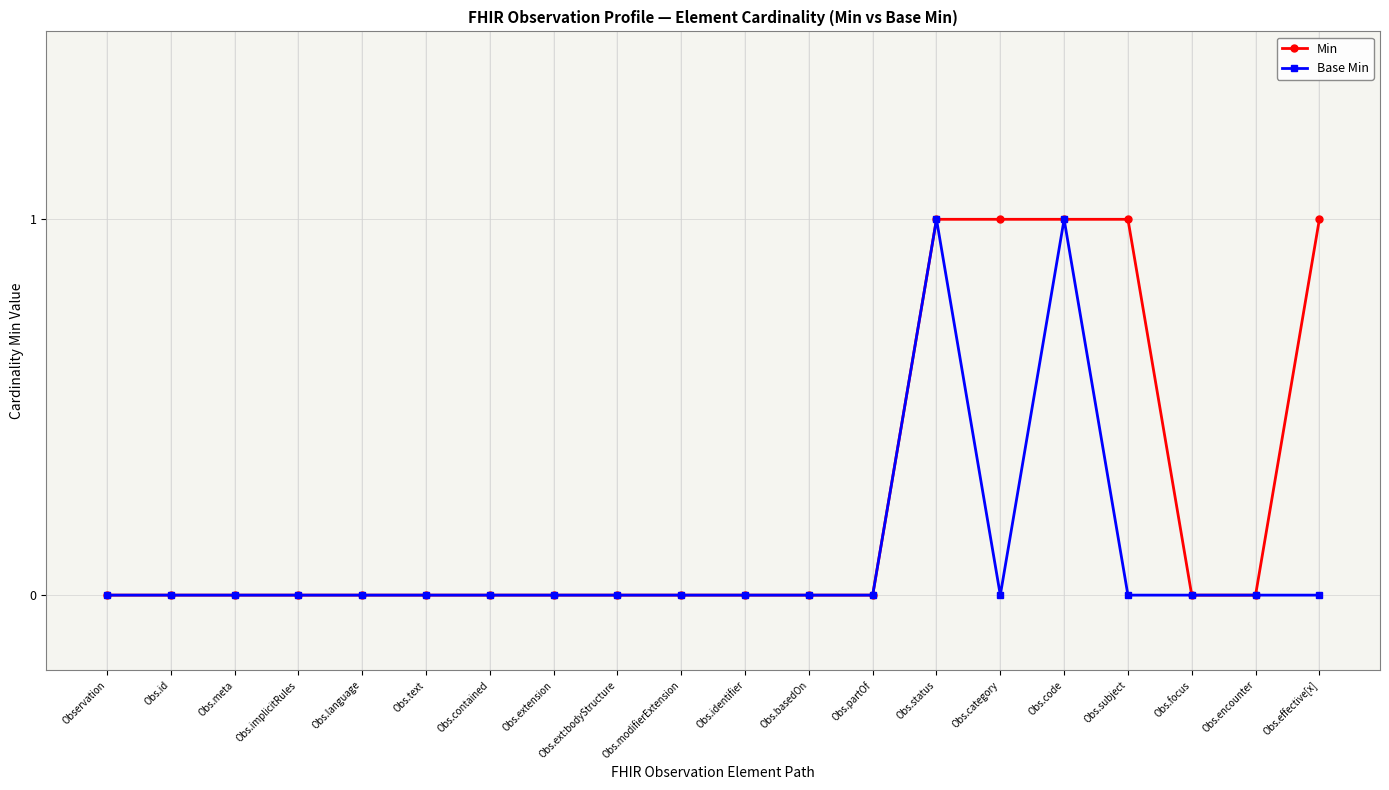

How many Min values are between 0 and 1?

20